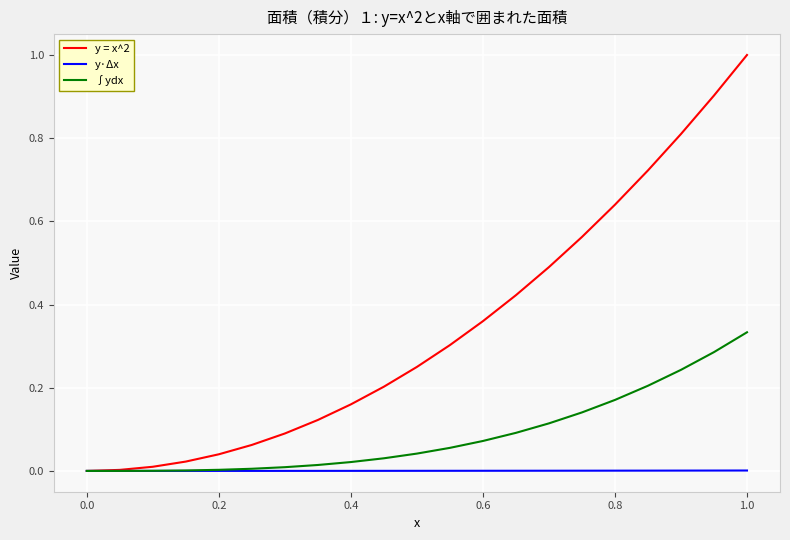

Rank the series by their average value, from lowest to highest.

y·Δx, ∫ydx, y = x^2